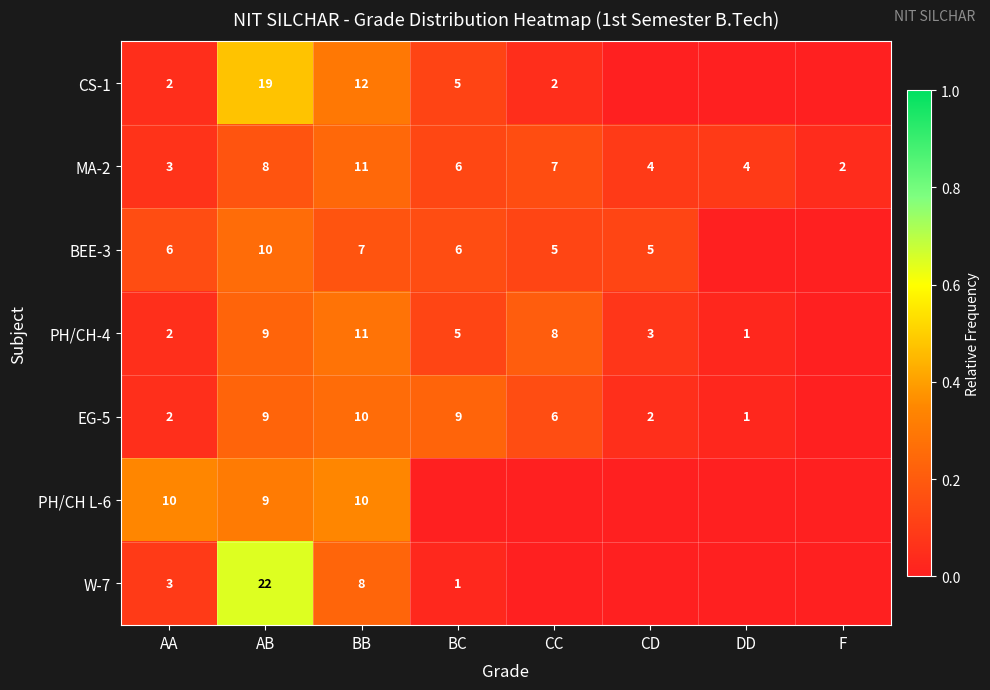

What is the difference between the maximum and second lowest values in the MA-2 series?

8